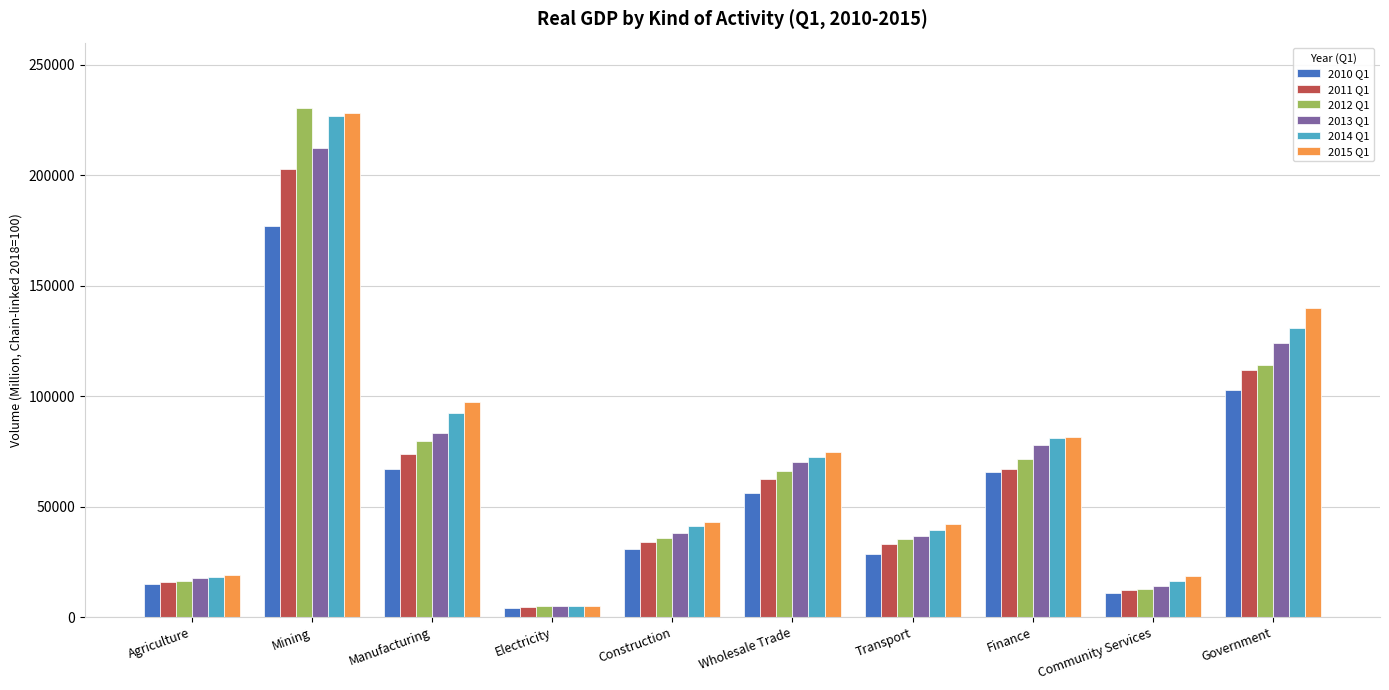

Which series has the largest range (max minus min)?

2012 Q1